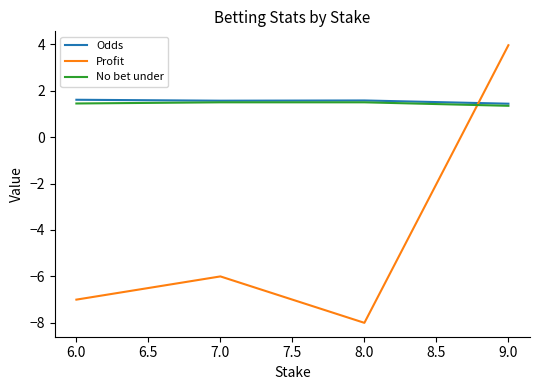

What is the approximate value of No bet under at 7.0?

1.5